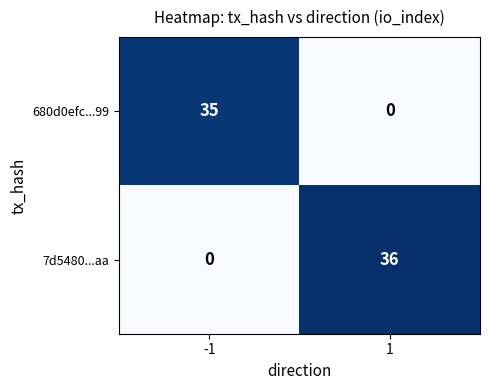

How many positive values does the 7d5480...aa series have?

1